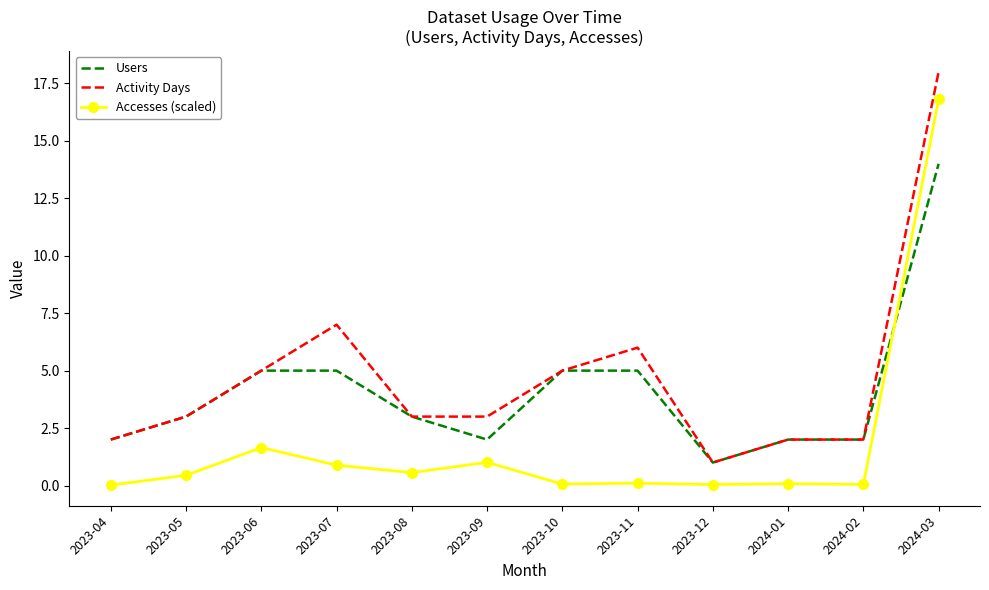

Is it true that Accesses (scaled) equals 1.7 at 2023-06?

True